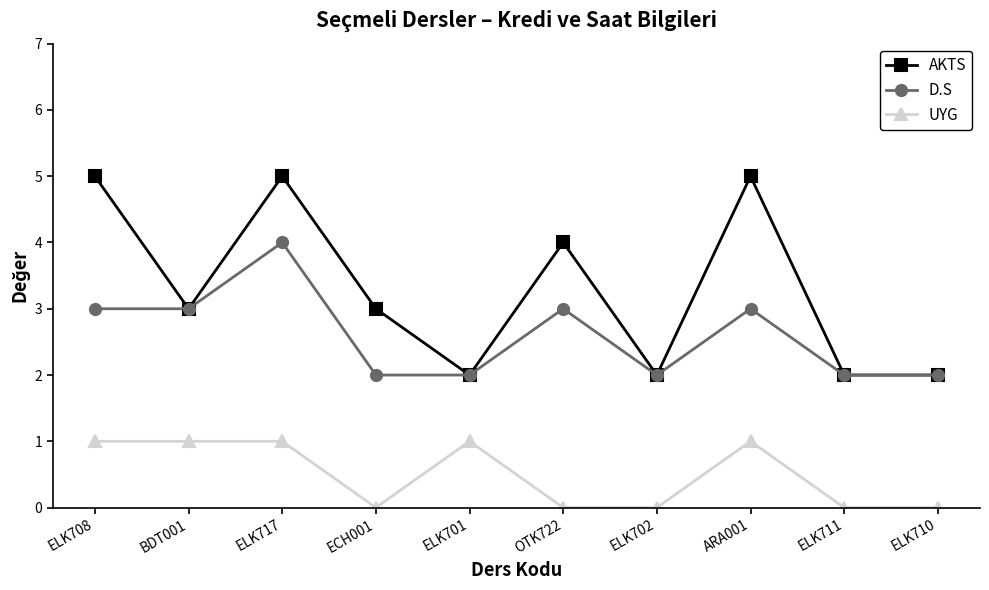

What is the sum of the UYG values at ELK708 and ELK701?

2